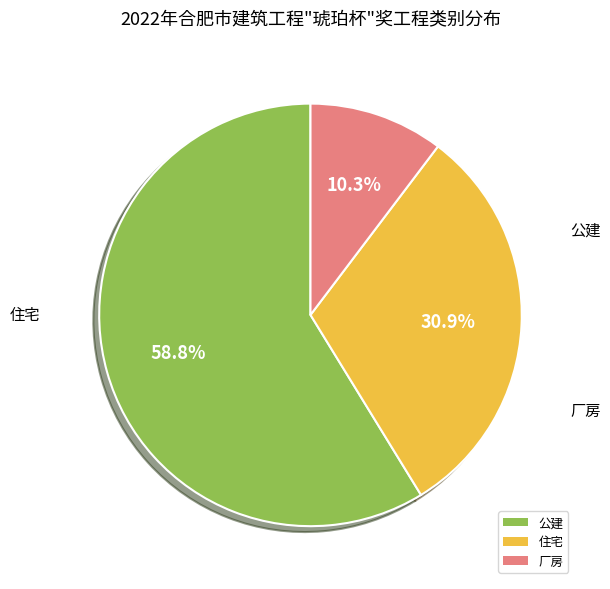

How many segments does this pie chart have?

3